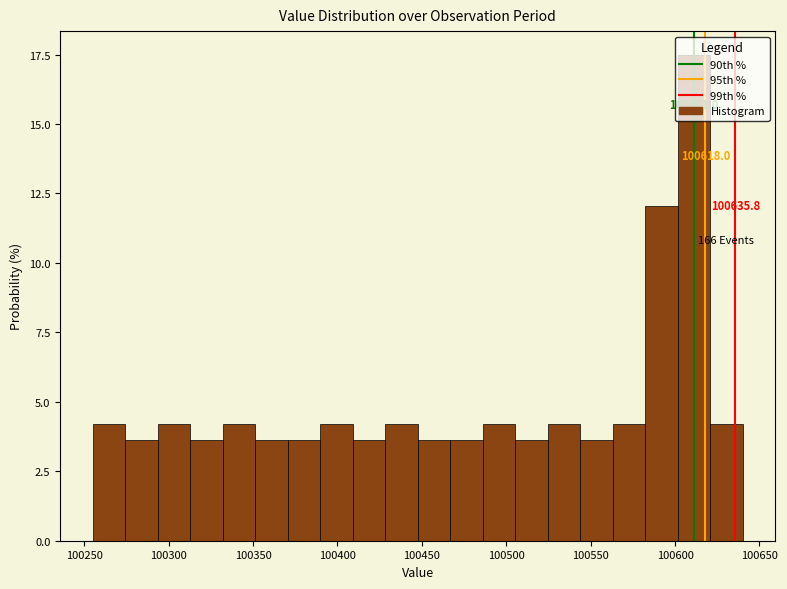

Read against the x-axis, roughly where is the centre of the tallest bar?

100610